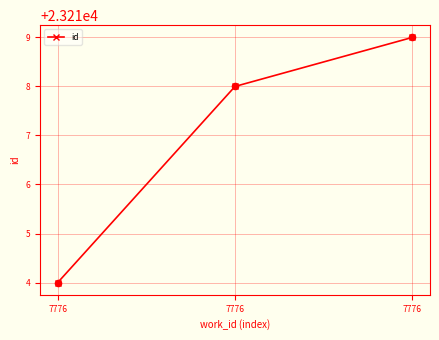

Approximately how many times larger is the value at 7776 compared to 7776?

1.0